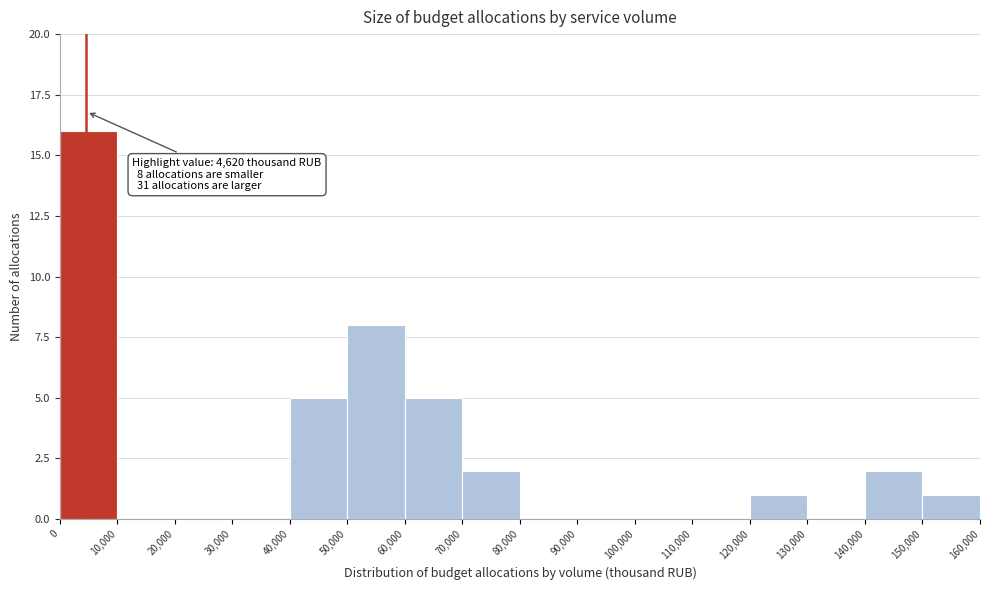

Which range on the x-axis has the tallest bar?

0 to 10,000